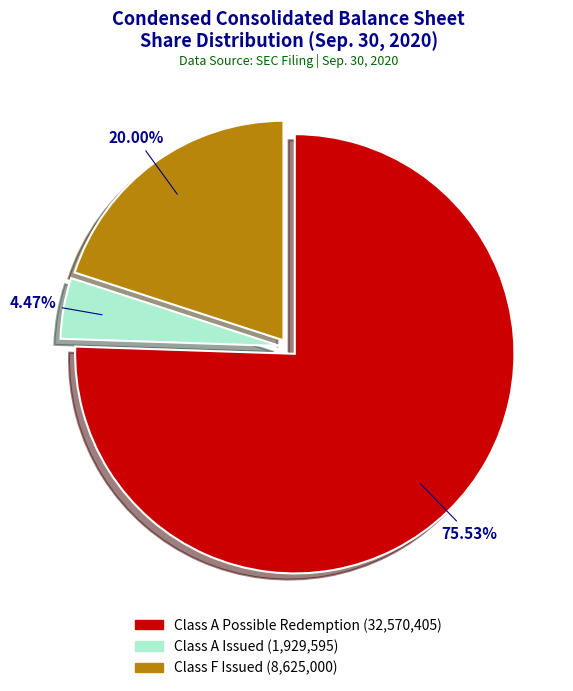

Is there any slice that represents more than half of the pie?

Yes